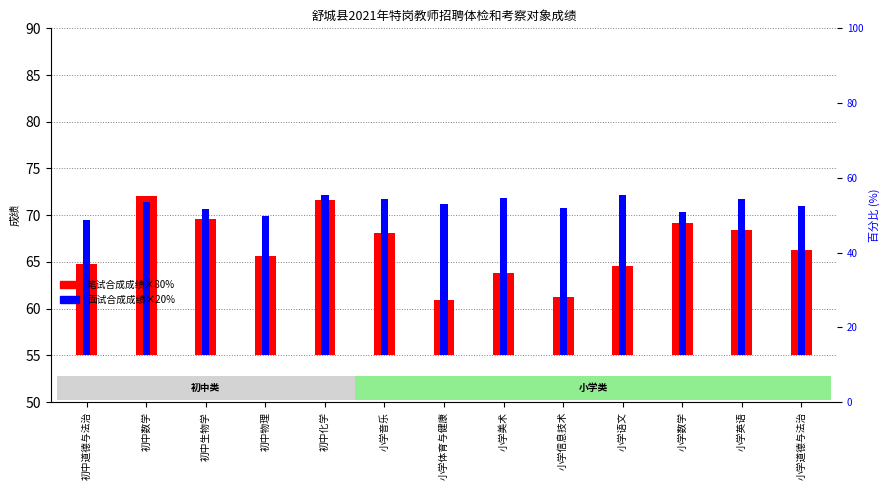

Which series has the largest total across all categories?

面试合成成绩×20%